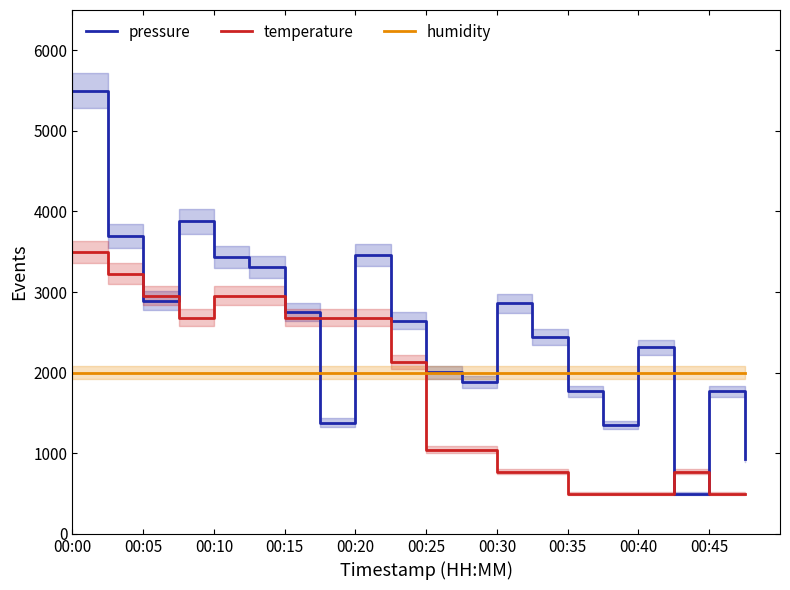

Reading left to right, what are all the values shown in this chart?

pressure: 5500.0	3699.0	2894.2	3876.8	3439.9	3311.2	2756.3	1376.8	3459.8	2645.9	2008.3	1879.5	2860.5	2443.6	1769.2	1352.2	2314.8	500.0	1769.2	935.3
temperature: 3500.0	3227.3	2954.5	2681.8	2954.5	2954.5	2681.8	2681.8	2681.8	2136.4	1045.5	1045.5	772.7	772.7	500.0	500.0	500.0	772.7	500.0	500.0
humidity: 2000.0	2000.0	2000.0	2000.0	2000.0	2000.0	2000.0	2000.0	2000.0	2000.0	2000.0	2000.0	2000.0	2000.0	2000.0	2000.0	2000.0	2000.0	2000.0	2000.0